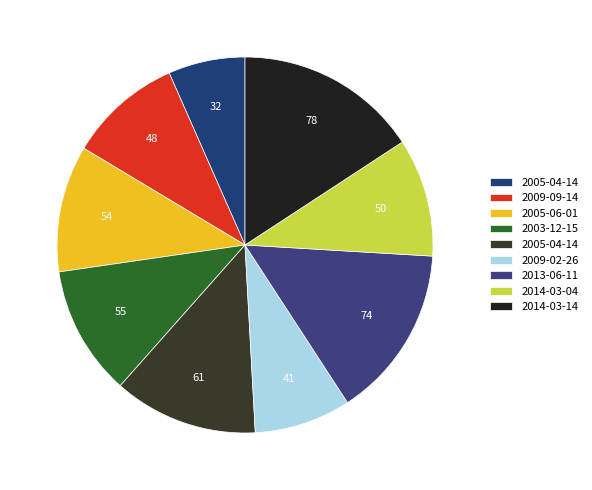

How many slices are in this pie chart?

9